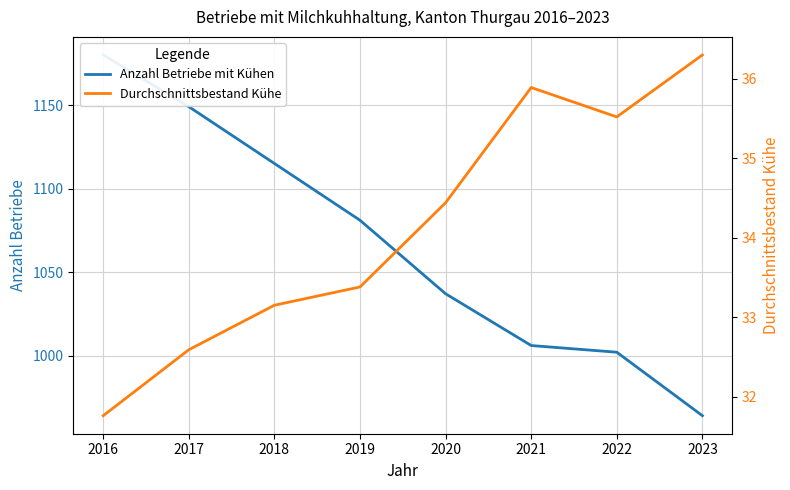

Rank the series by their average value, from highest to lowest.

Anzahl Betriebe mit Kühen, Durchschnittsbestand Kühe